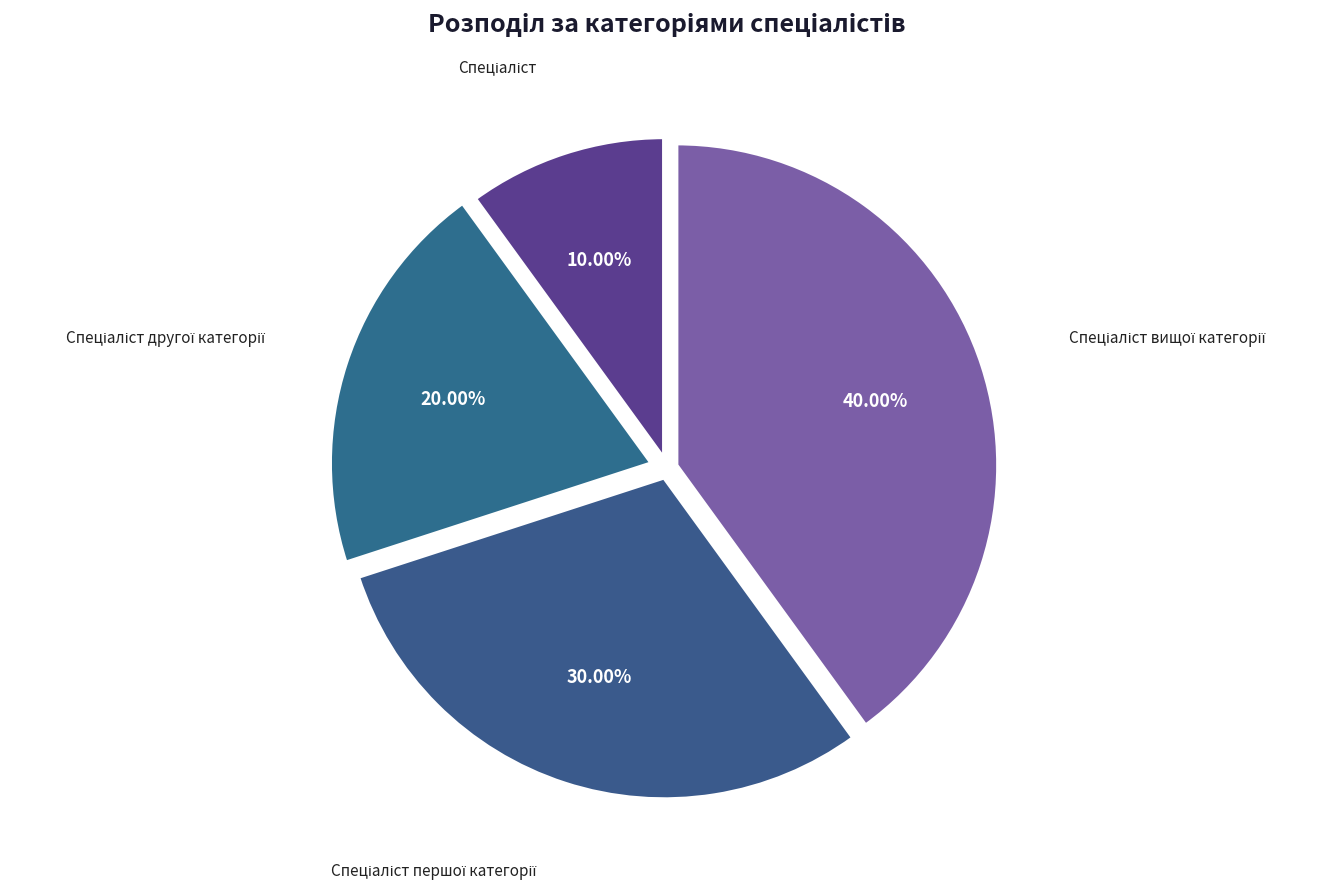

Is there a majority slice in this chart?

No